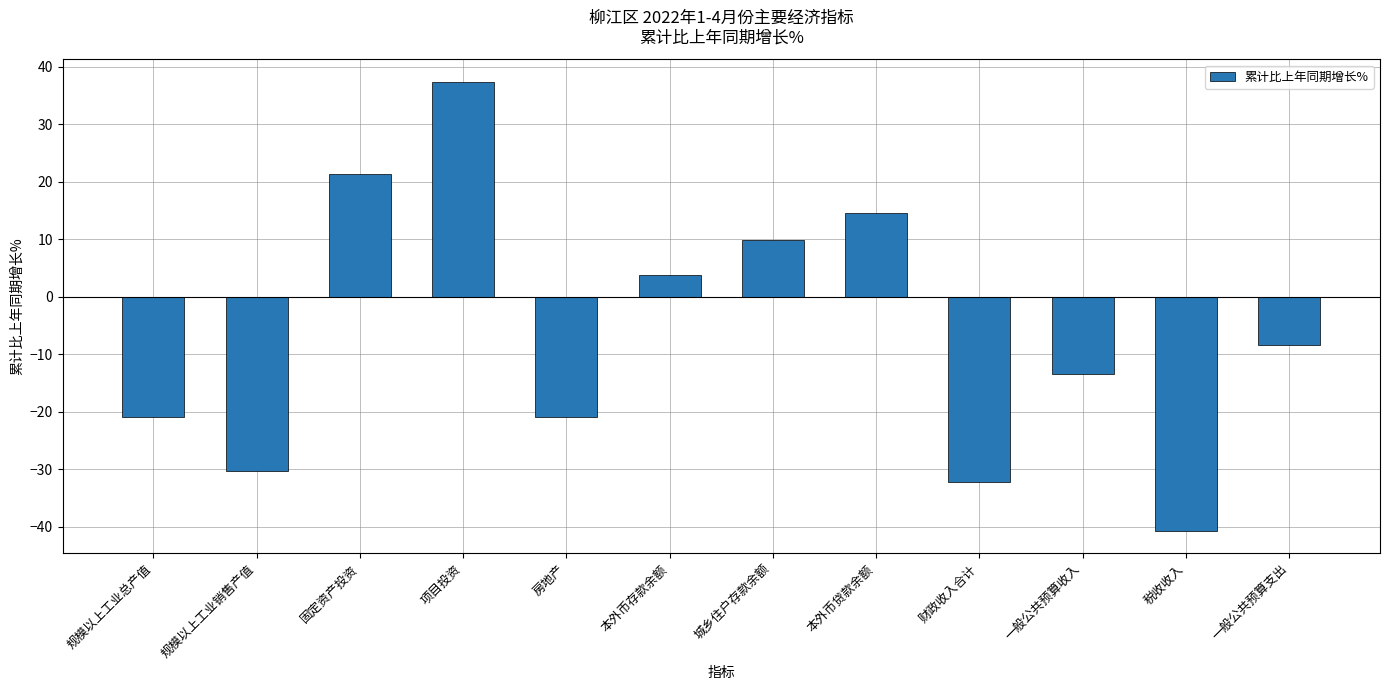

What is the change in value from 项目投资 to 财政收入合计?

-69.7